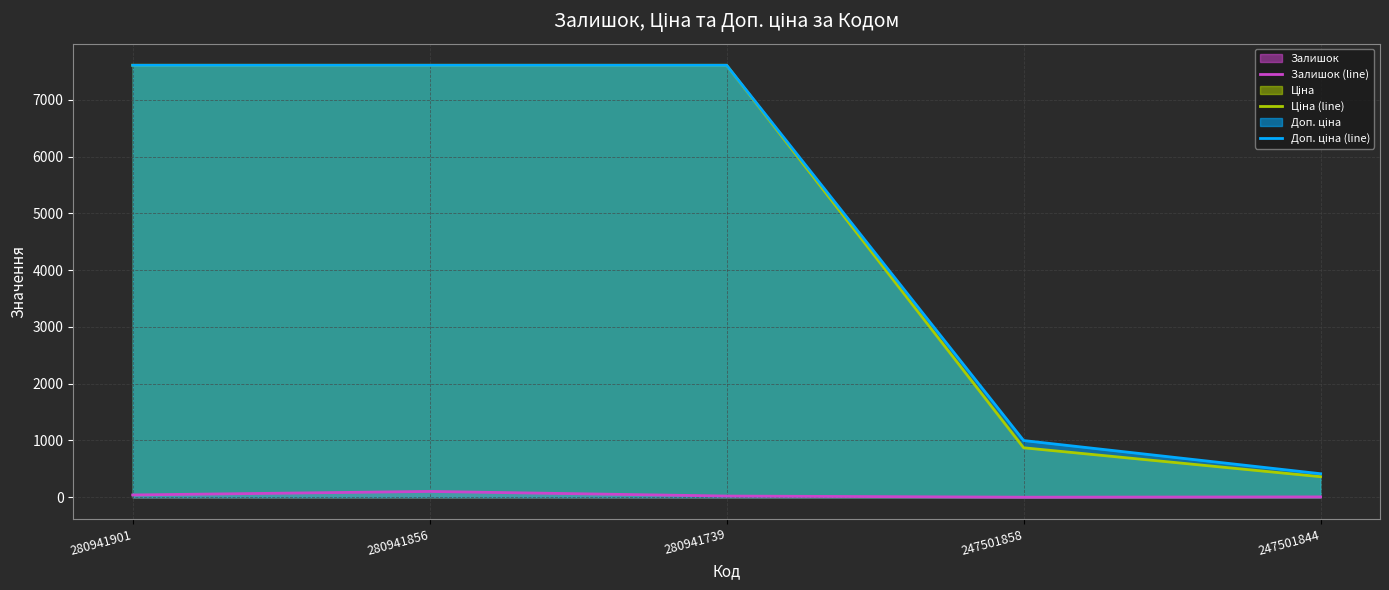

Which label corresponds to the largest value in the chart?

280941901